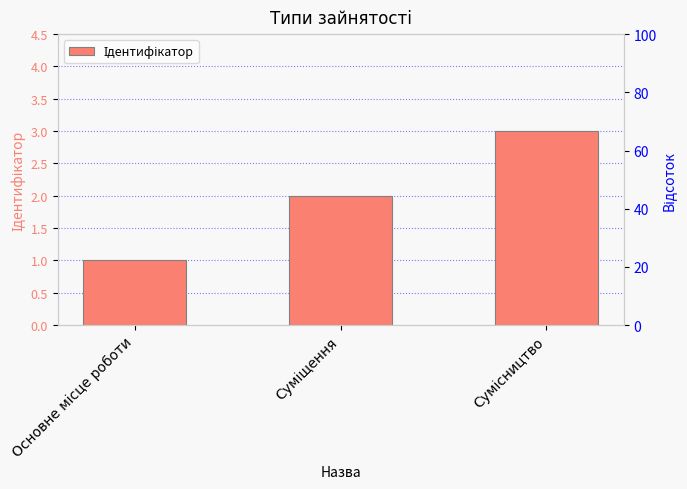

Which category has the lowest value across all series?

Основне місце роботи